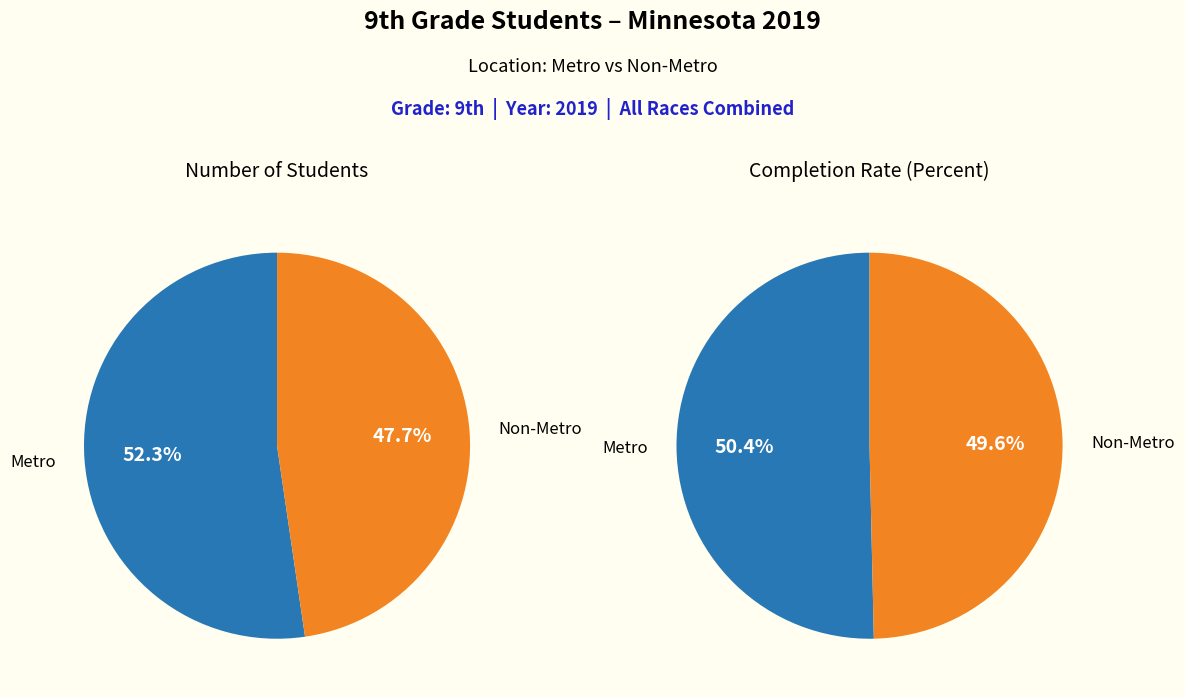

Which series has the largest range (max minus min)?

Number